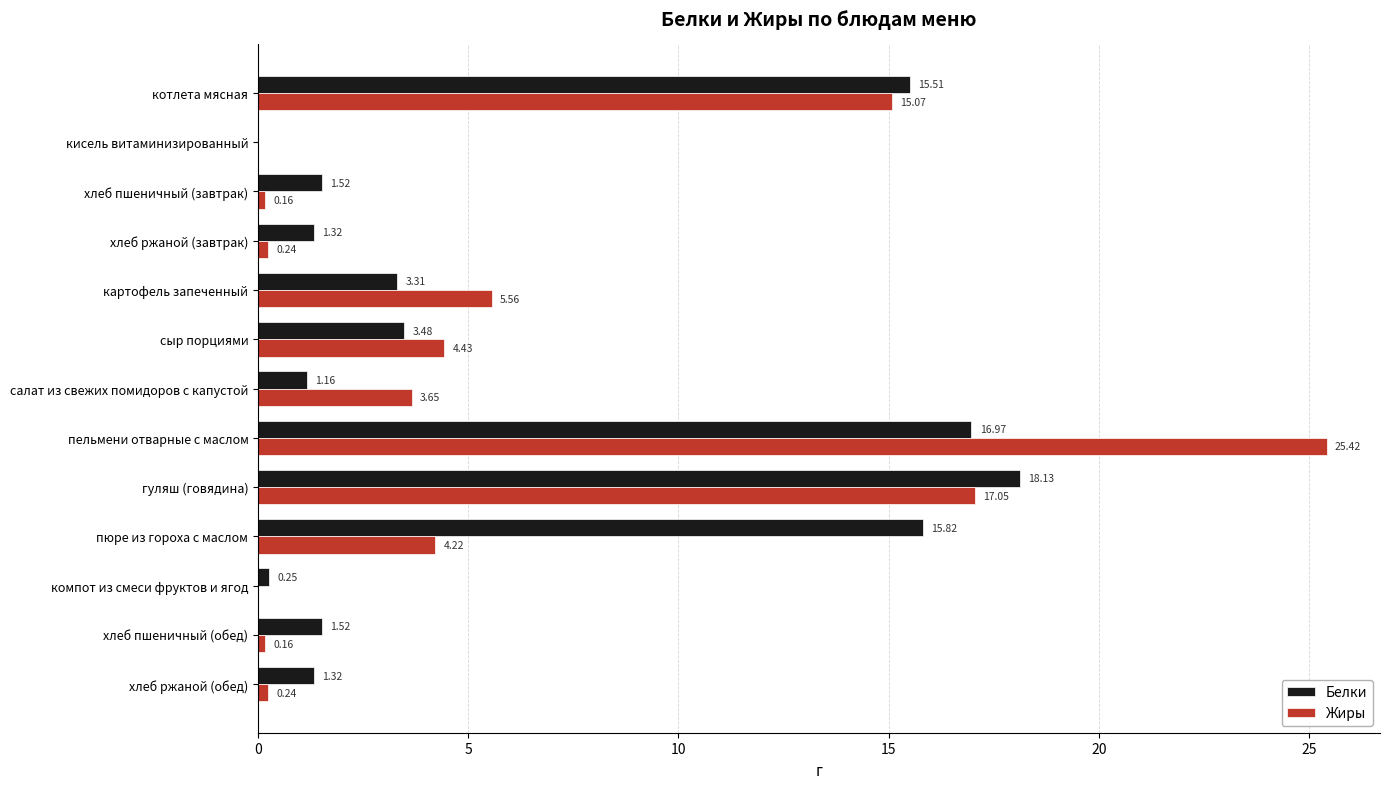

Which series has the largest range (max minus min)?

Жиры